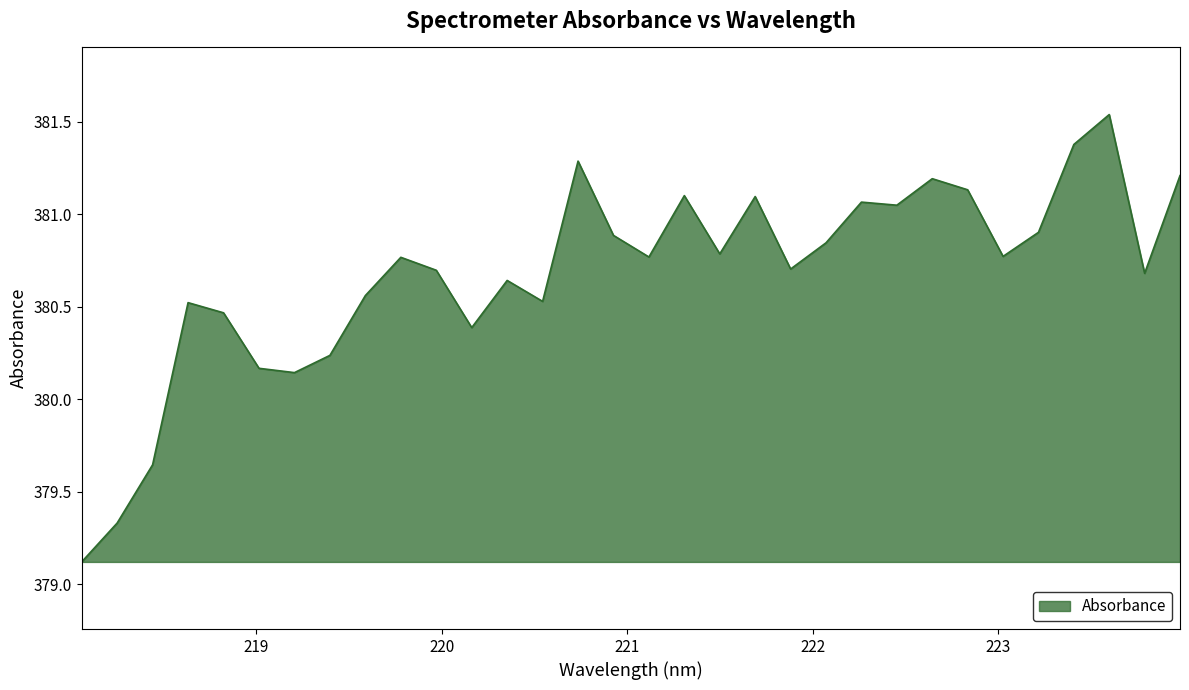

What is the difference between the maximum and minimum values?

2.4